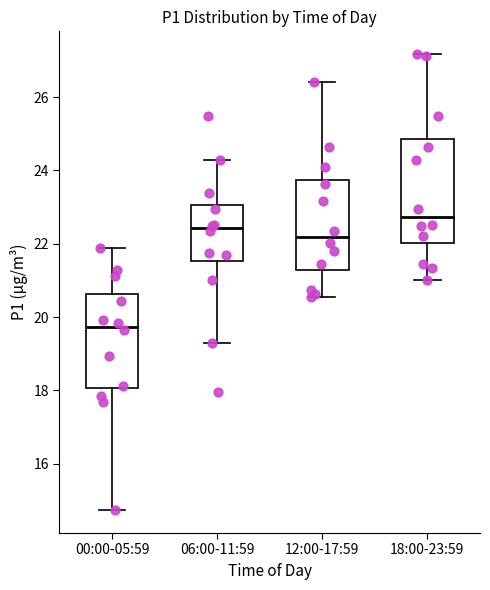

Which box has the highest median line?

18:00-23:59